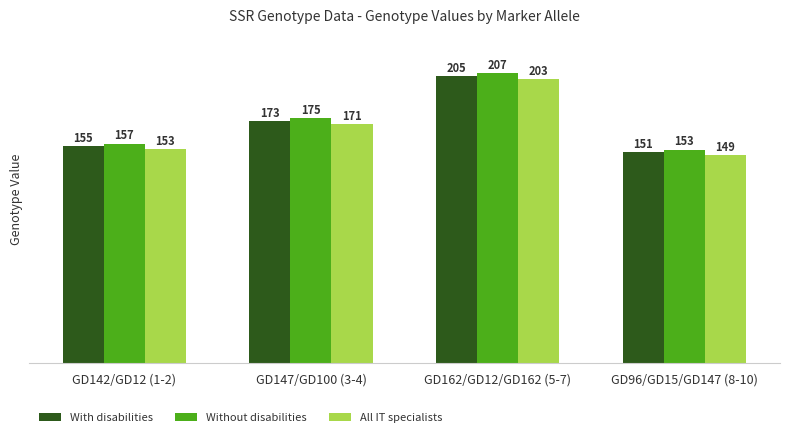

What is the label of the 2nd bar from the right?

GD162/GD12/GD162 (5-7)